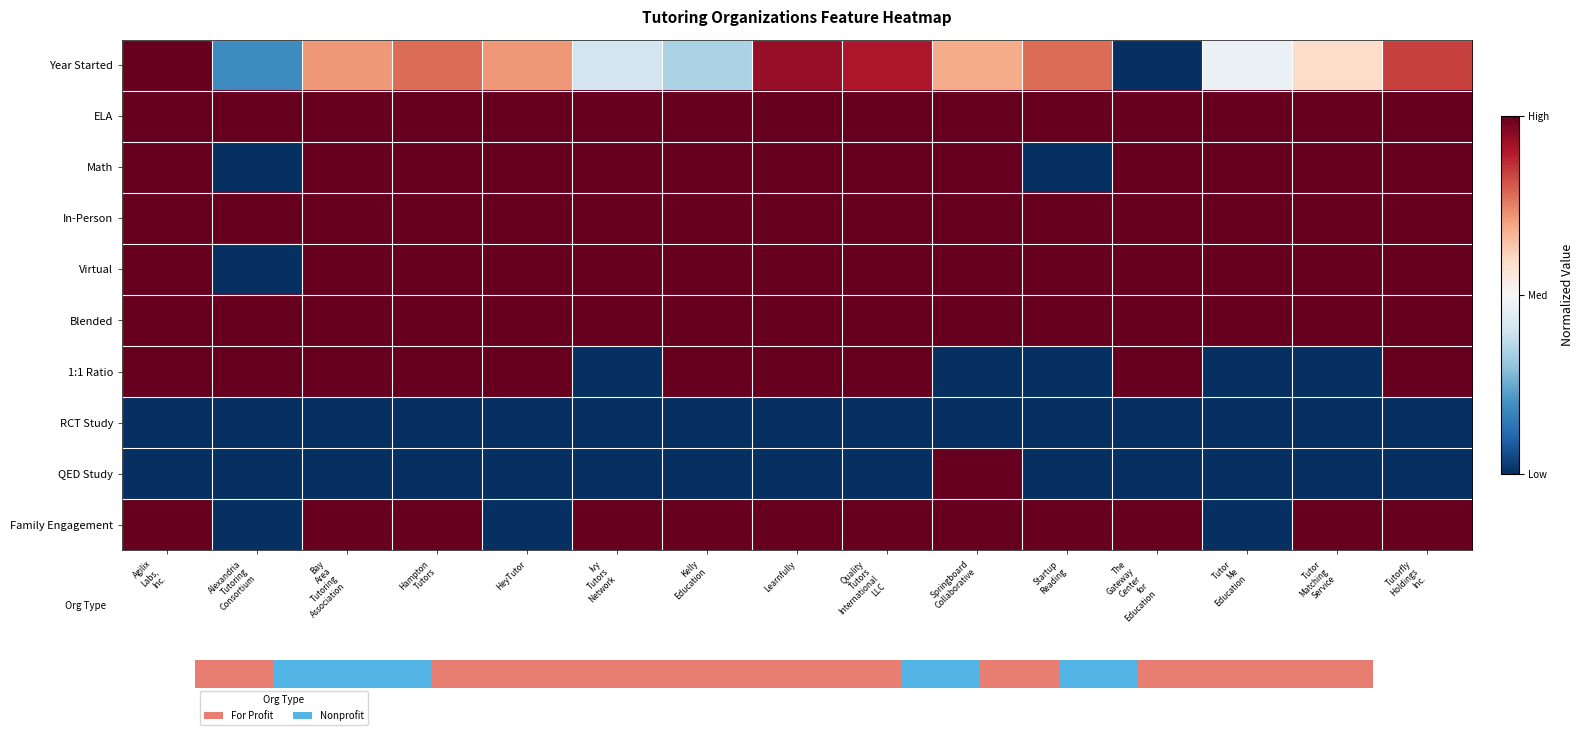

Which label corresponds to the smallest value in the chart?

The
Gateway
Center
for
Education